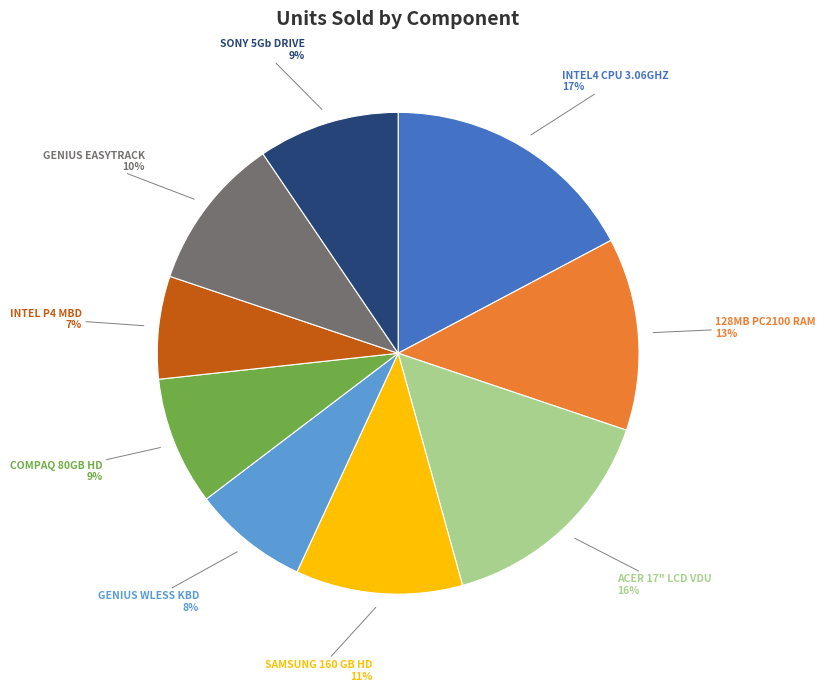

To the nearest percent, what is the difference between the largest and smallest slice percentages?

10%